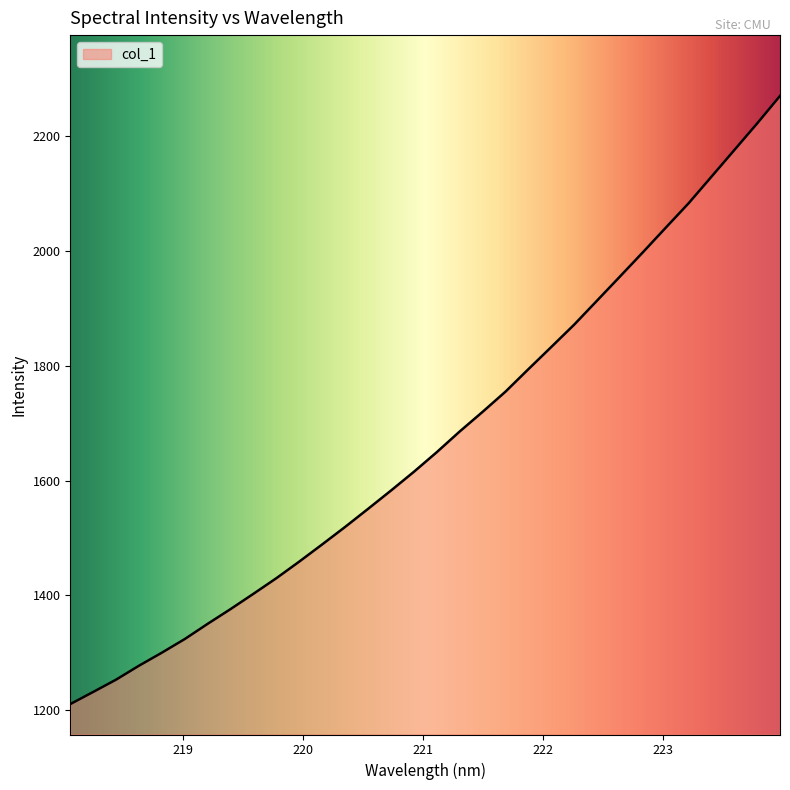

What is the difference between the maximum and minimum values?

1058.7